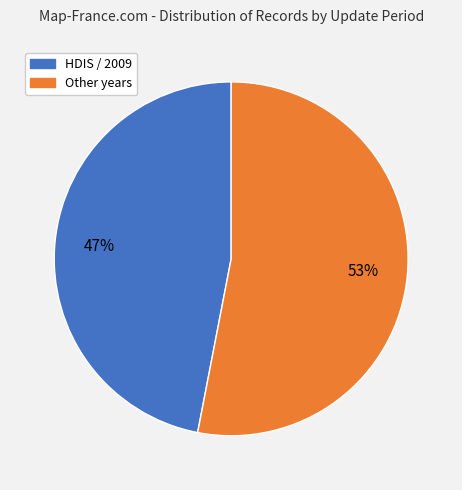

The HDIS / 2009 slice represents 54% of the pie. True or false?

False